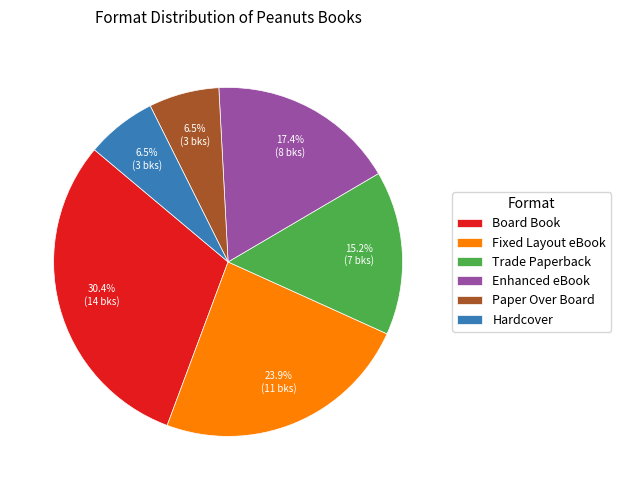

What percentage do Board Book and Enhanced eBook together represent?

47.8%